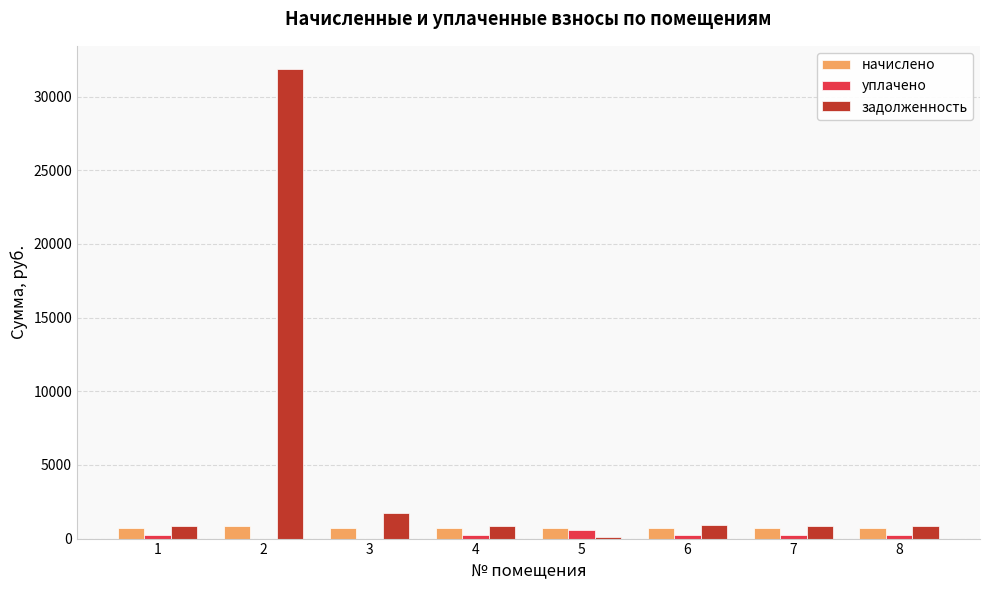

What is the sum of the уплачено values at 6 and 8?

481.3